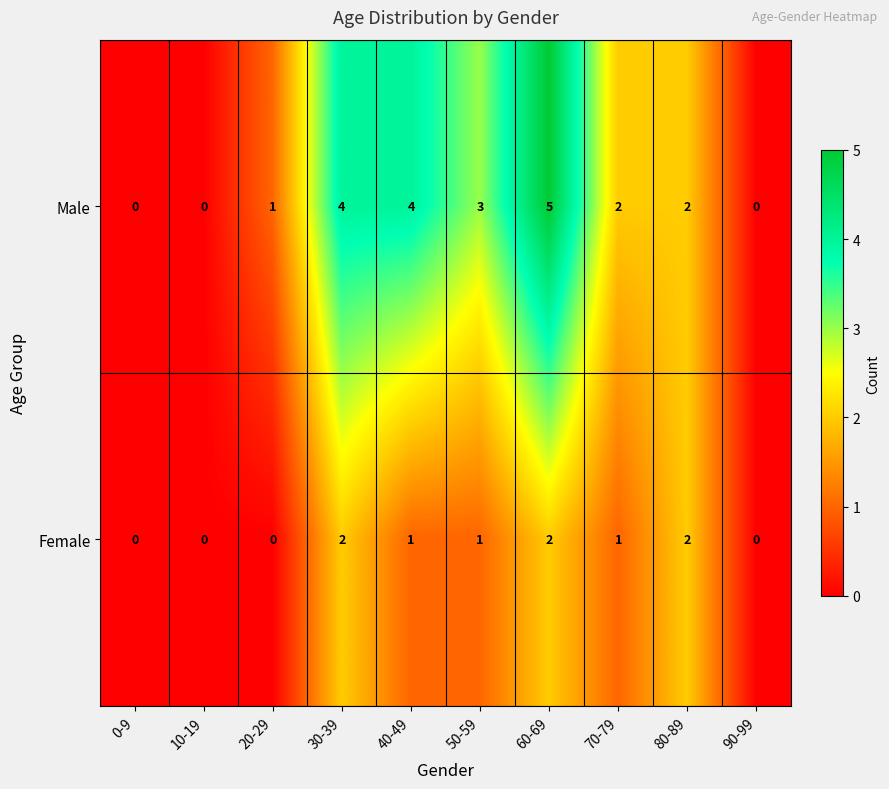

What is the maximum value shown in the chart?

5